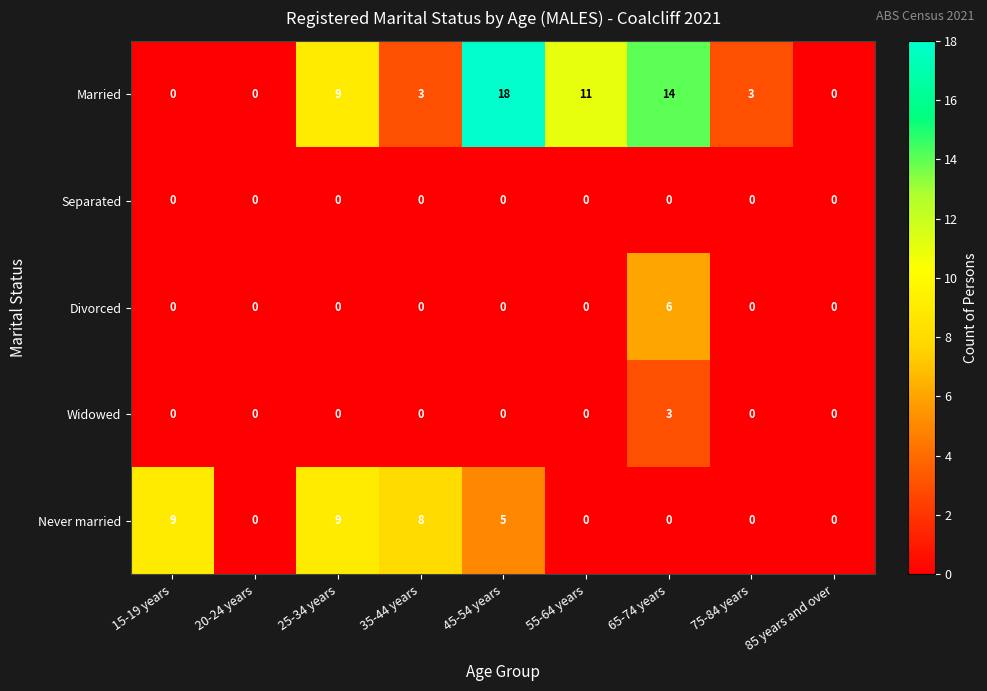

Rank the series by their maximum value, from highest to lowest.

Married, Never married, Divorced, Widowed, Separated